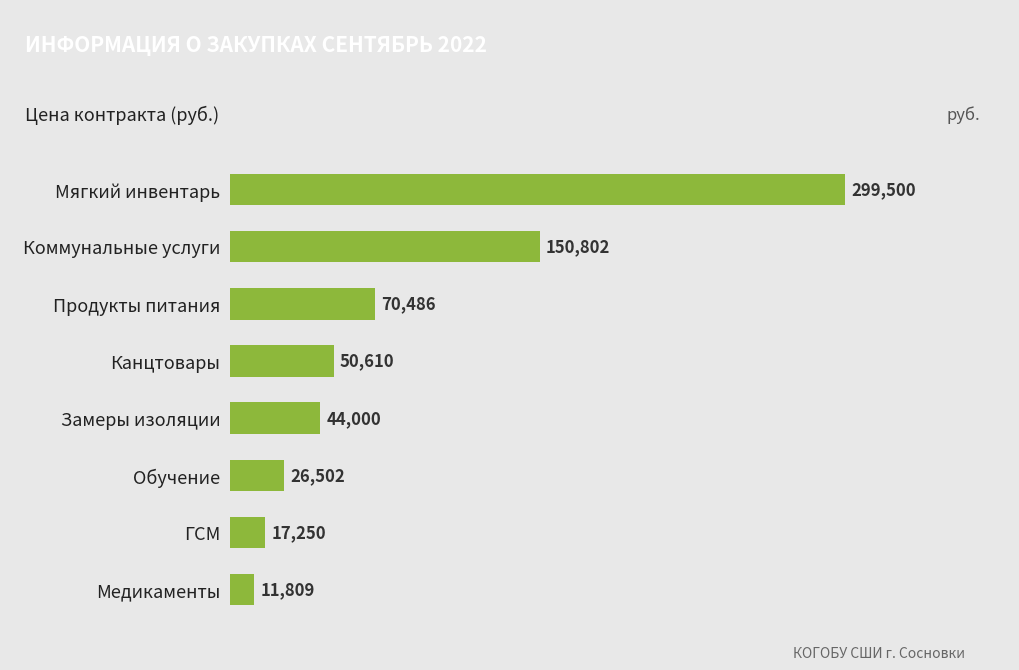

What is the sum of all values?

670957.9